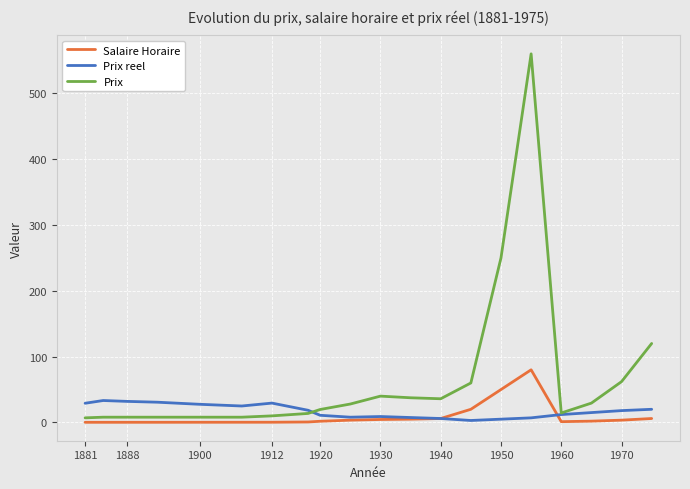

What is the greatest value displayed?

560.0